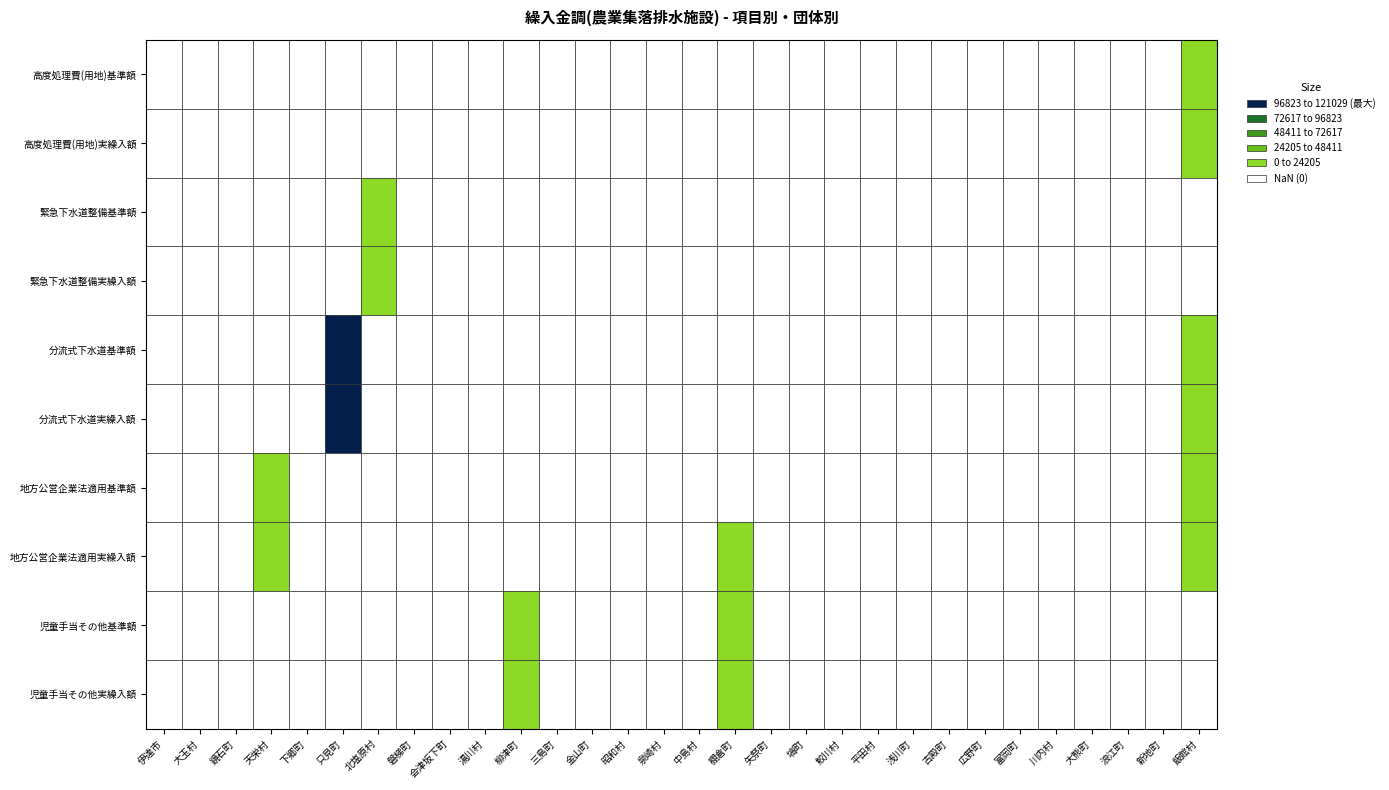

Reading left to right, what are all the values shown in this chart?

高度処理費(用地)基準額: 0	0	0	0	0	0	0	0	0	0	0	0	0	0	0	0	0	0	0	0	0	0	0	0	0	0	0	0	0	6898
高度処理費(用地)実繰入額: 0	0	0	0	0	0	0	0	0	0	0	0	0	0	0	0	0	0	0	0	0	0	0	0	0	0	0	0	0	6898
緊急下水道整備基準額: 0	0	0	0	0	0	1821	0	0	0	0	0	0	0	0	0	0	0	0	0	0	0	0	0	0	0	0	0	0	0
緊急下水道整備実繰入額: 0	0	0	0	0	0	1821	0	0	0	0	0	0	0	0	0	0	0	0	0	0	0	0	0	0	0	0	0	0	0
分流式下水道基準額: 0	0	0	0	0	106035	0	0	0	0	0	0	0	0	0	0	0	0	0	0	0	0	0	0	0	0	0	0	0	14994
分流式下水道実繰入額: 0	0	0	0	0	106035	0	0	0	0	0	0	0	0	0	0	0	0	0	0	0	0	0	0	0	0	0	0	0	14994
地方公営企業法適用基準額: 0	0	0	13	0	0	0	0	0	0	0	0	0	0	0	0	0	0	0	0	0	0	0	0	0	0	0	0	0	8
地方公営企業法適用実繰入額: 0	0	0	13	0	0	0	0	0	0	0	0	0	0	0	0	54	0	0	0	0	0	0	0	0	0	0	0	0	8
児童手当その他基準額: 0	0	0	0	0	0	0	0	0	0	180	0	0	0	0	0	420	0	0	0	0	0	0	0	0	0	0	0	0	0
児童手当その他実繰入額: 0	0	0	0	0	0	0	0	0	0	180	0	0	0	0	0	420	0	0	0	0	0	0	0	0	0	0	0	0	0